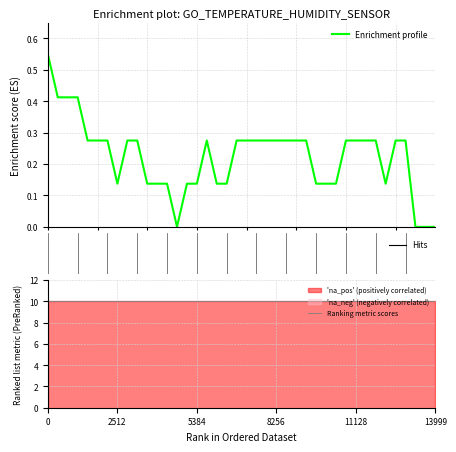

Reading left to right, extract all data points from this chart.

Enrichment profile: 0.5	0.4	0.4	0.4	0.3	0.3	0.3	0.1	0.3	0.3	0.1	0.1	0.1	0.0	0.1	0.1	0.3	0.1	0.1	0.3	0.3	0.3	0.3	0.3	0.3	0.3	0.3	0.1	0.1	0.1	0.3	0.3	0.3	0.3	0.1	0.3	0.3	0.0	0.0	0.0
Ranking metric scores: 10.0	10.0	10.0	10.0	10.0	10.0	10.0	10.0	10.0	10.0	10.0	10.0	10.0	10.0	10.0	10.0	10.0	10.0	10.0	10.0	10.0	10.0	10.0	10.0	10.0	10.0	10.0	10.0	10.0	10.0	10.0	10.0	10.0	10.0	10.0	10.0	10.0	10.0	10.0	10.0